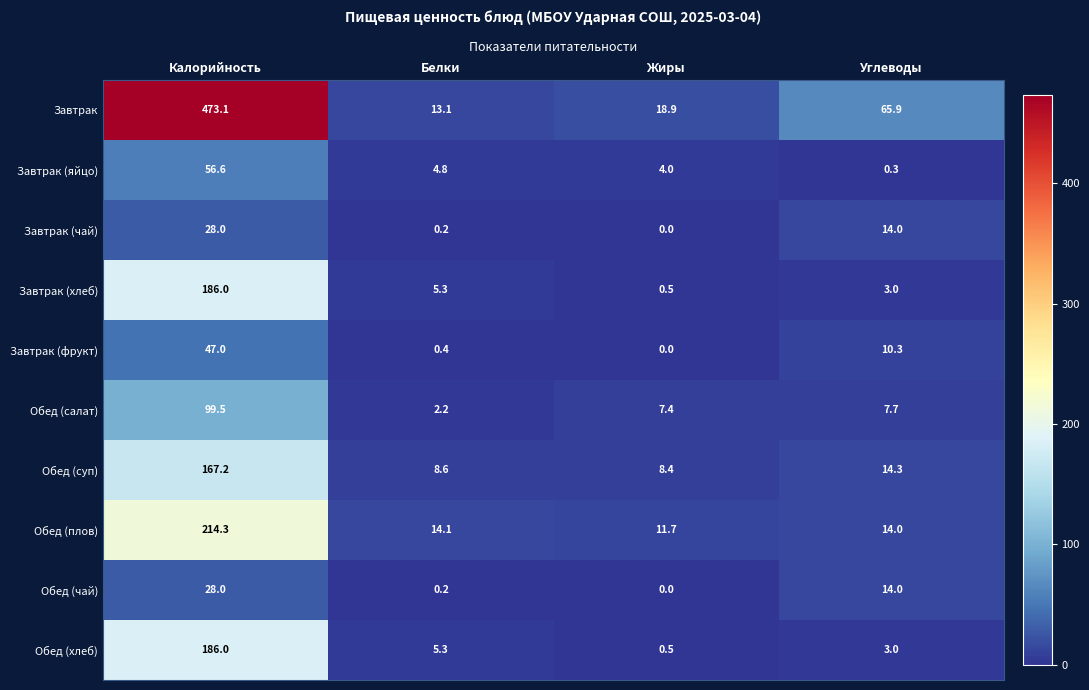

Which series has the largest total across all categories?

Завтрак